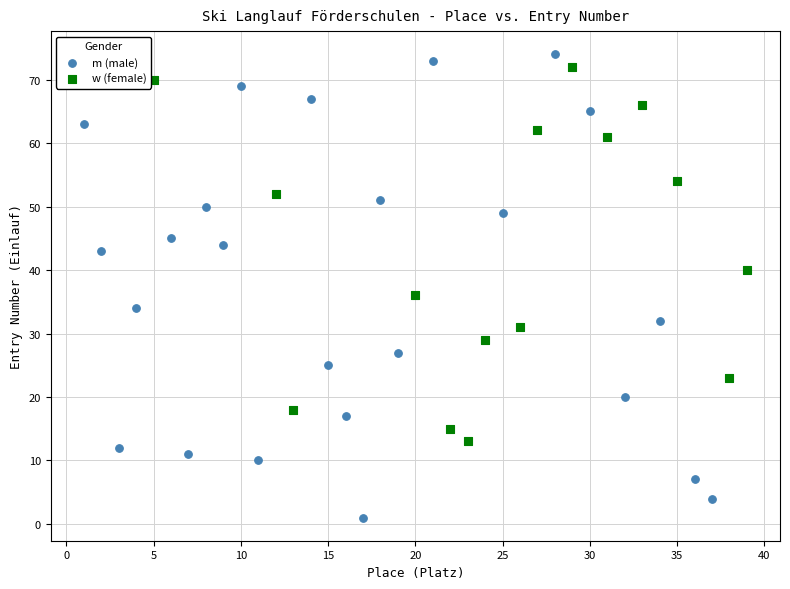

Which series has the largest Y range (max minus min)?

m (male)